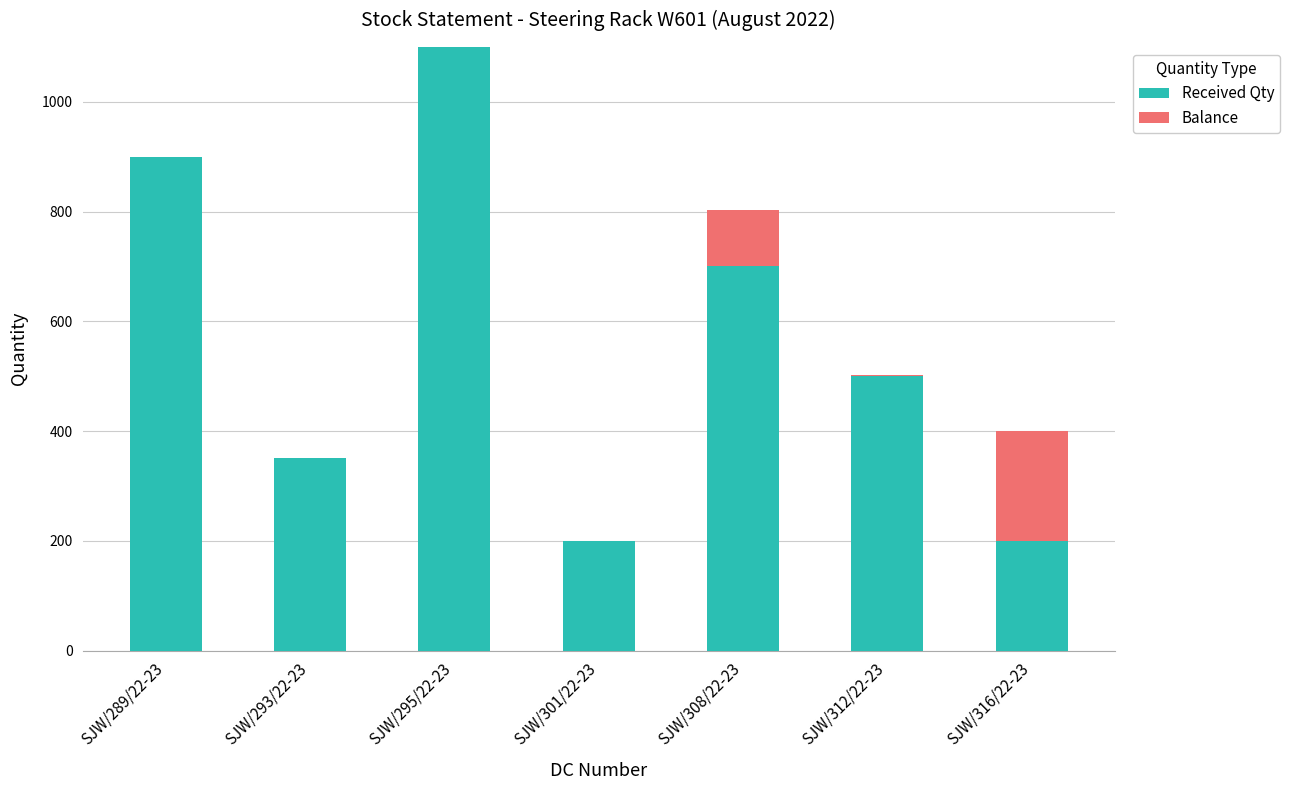

At which category is the sum across all series the highest?

SJW/295/22-23